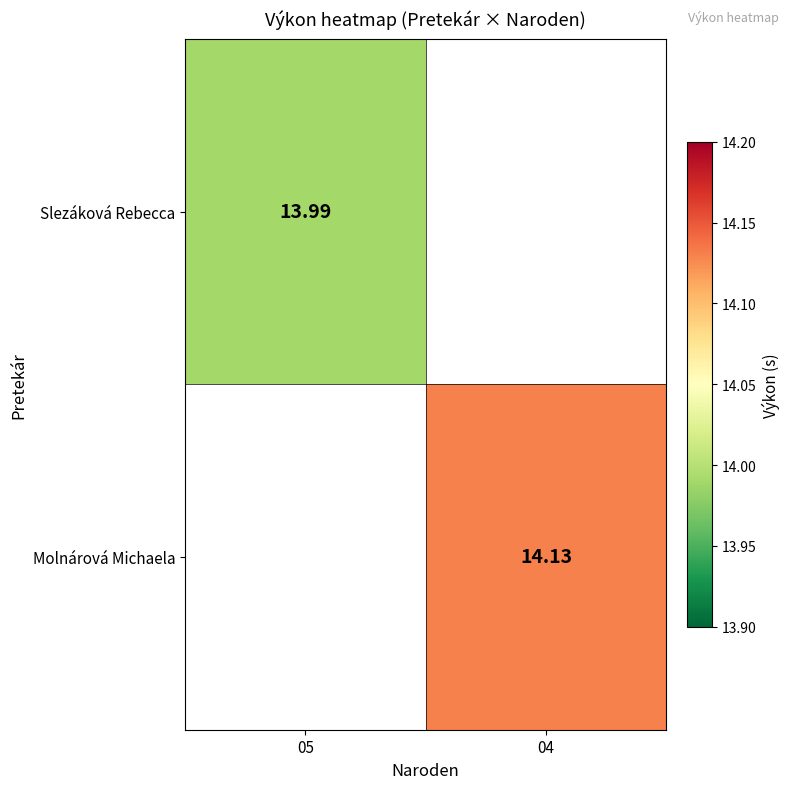

Which label corresponds to the smallest value in the chart?

05